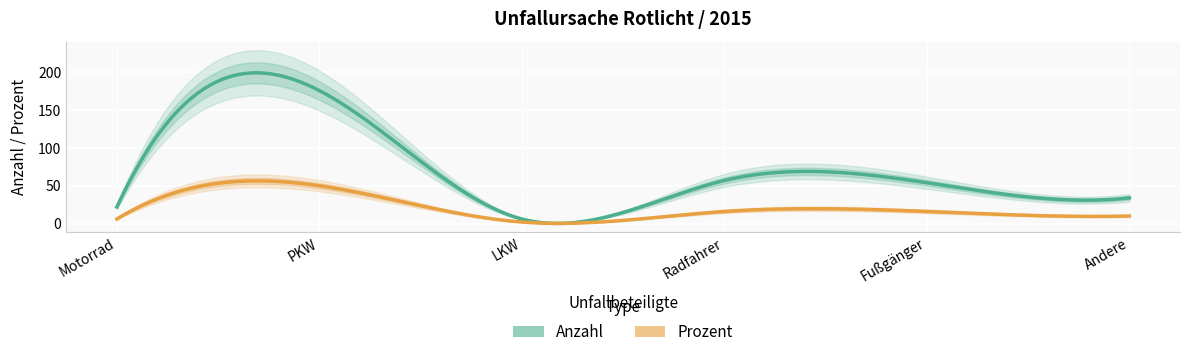

Where is Anzahl nearest to the value 91?

Radfahrer